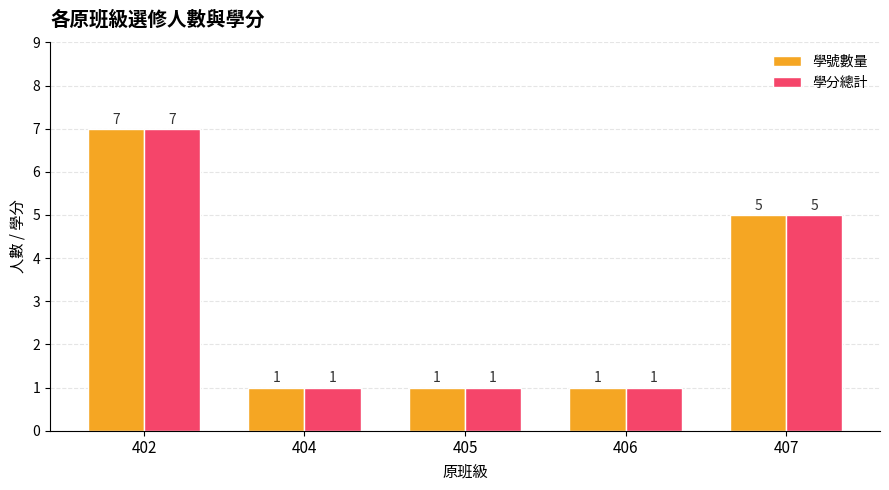

Where is 學分總計 nearest to the value 4?

407